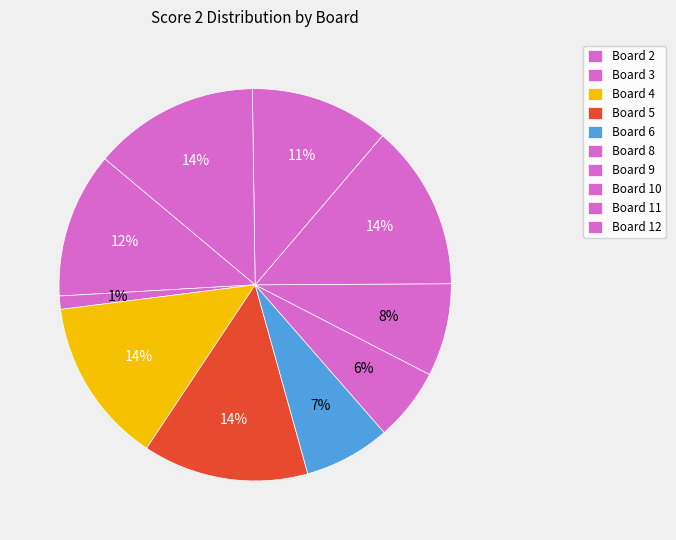

Which slice is the largest?

Board 4